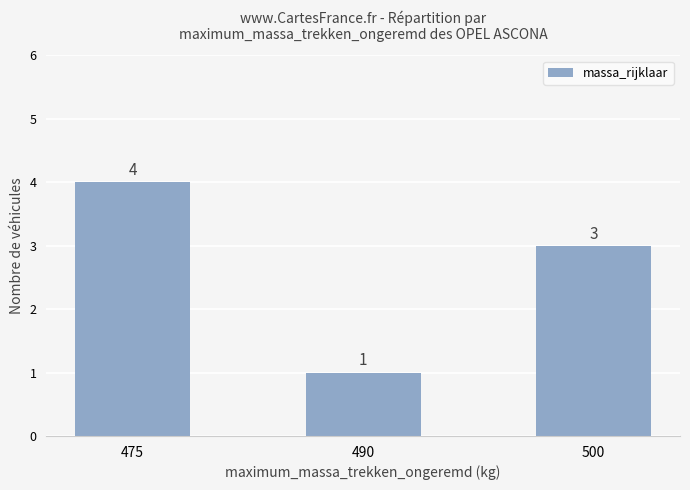

What is the change in value from 490 to 500?

+2